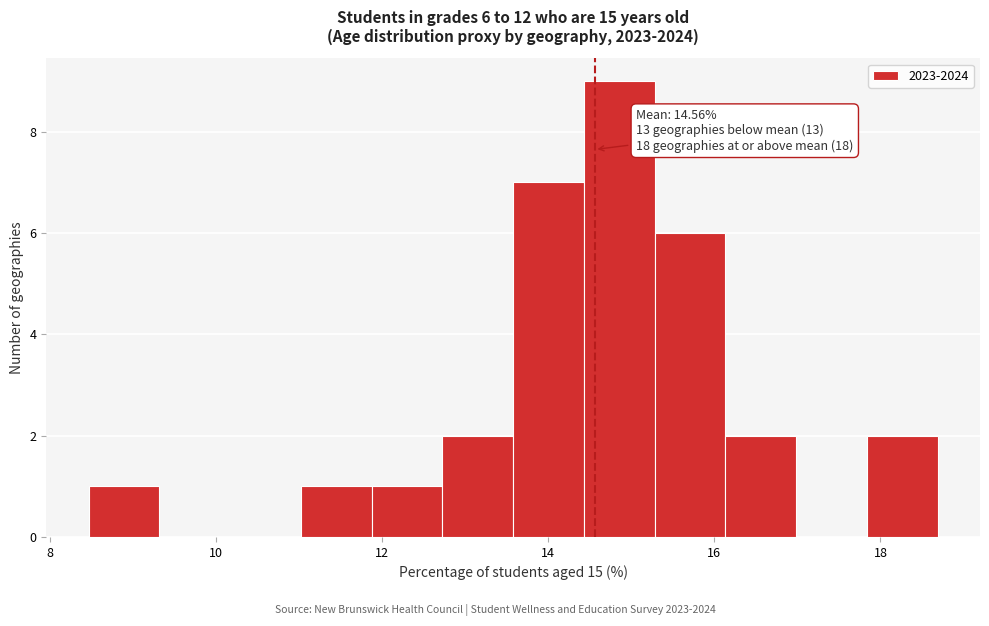

Over which range of the x-axis is the bar tallest?

14.4 to 15.2